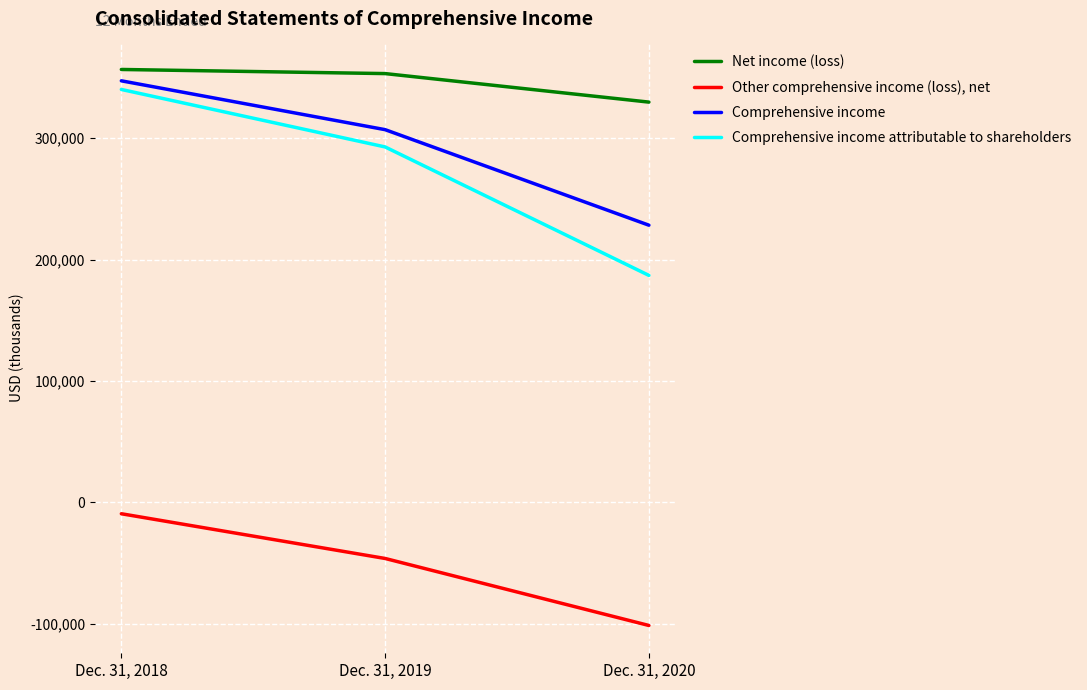

What is the sum of all Net income (loss) values?

1039730